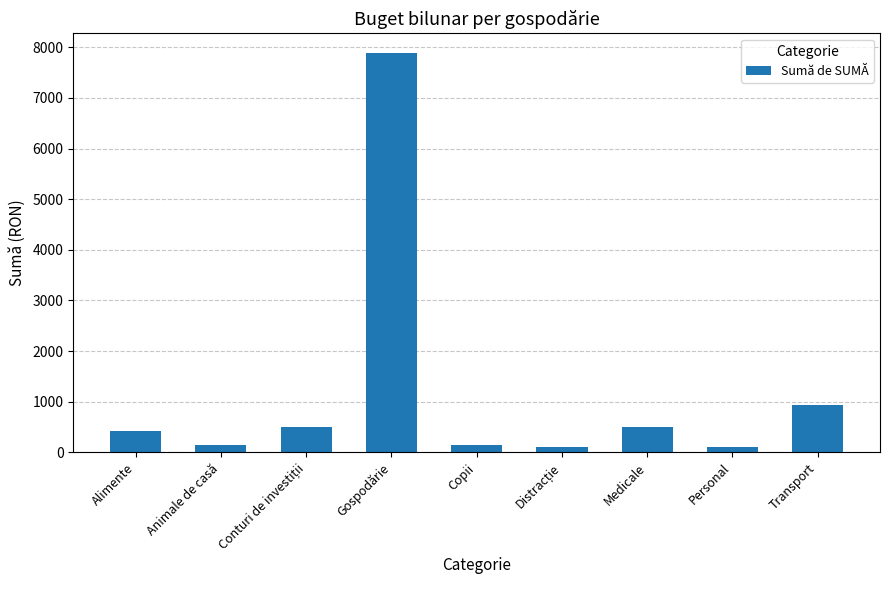

Which has a higher value, Copii or Alimente?

Alimente